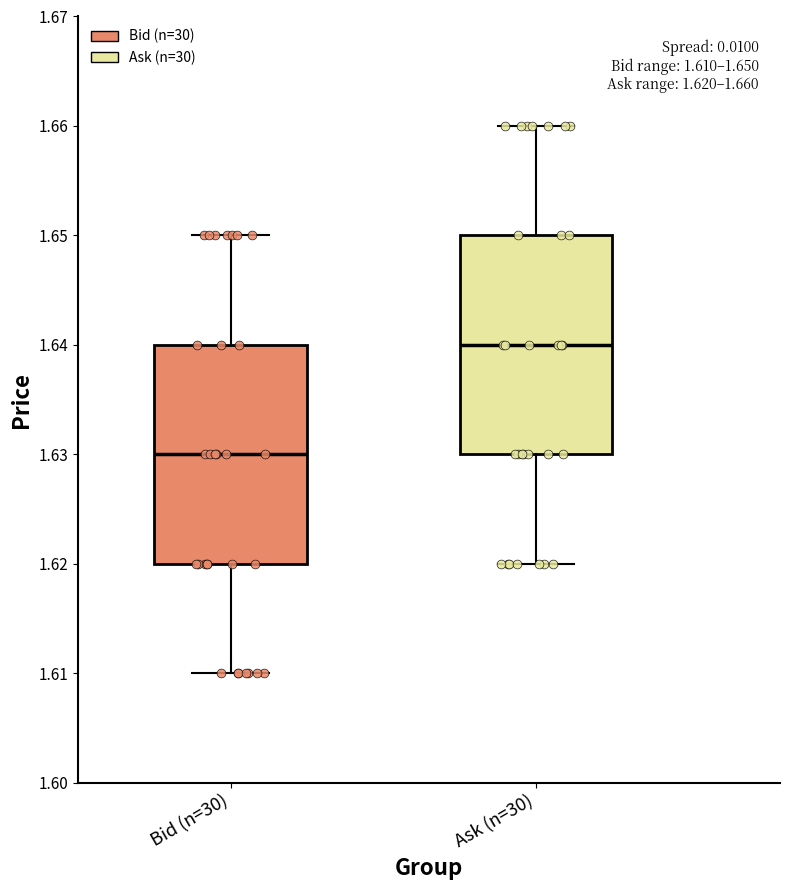

Which box's median line is the highest?

Ask (n=30)